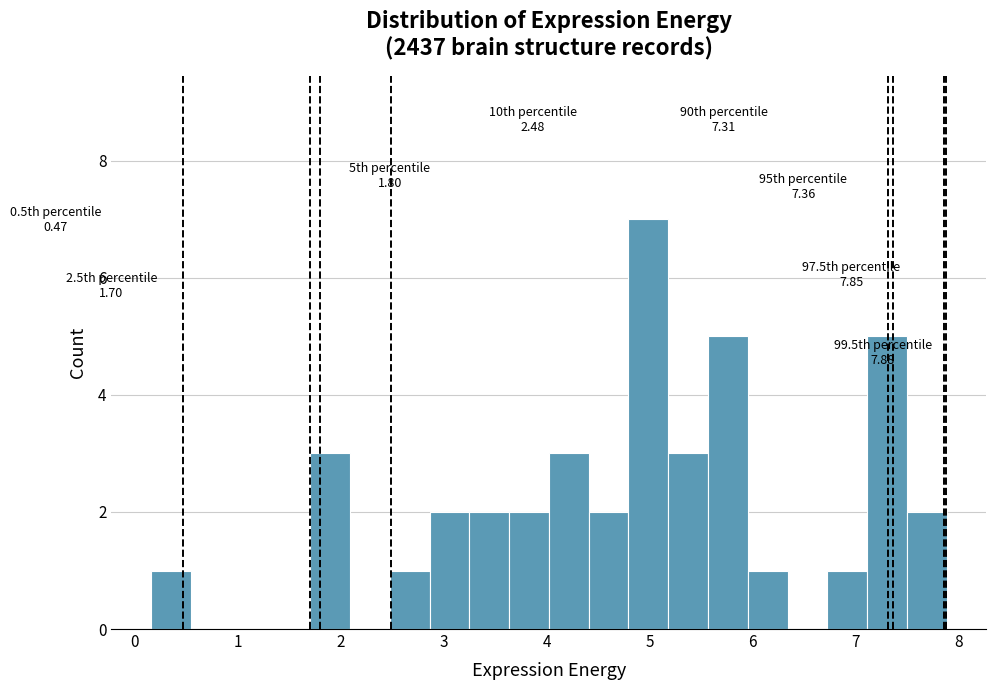

Read against the x-axis, roughly where is the centre of the tallest bar?

5.0